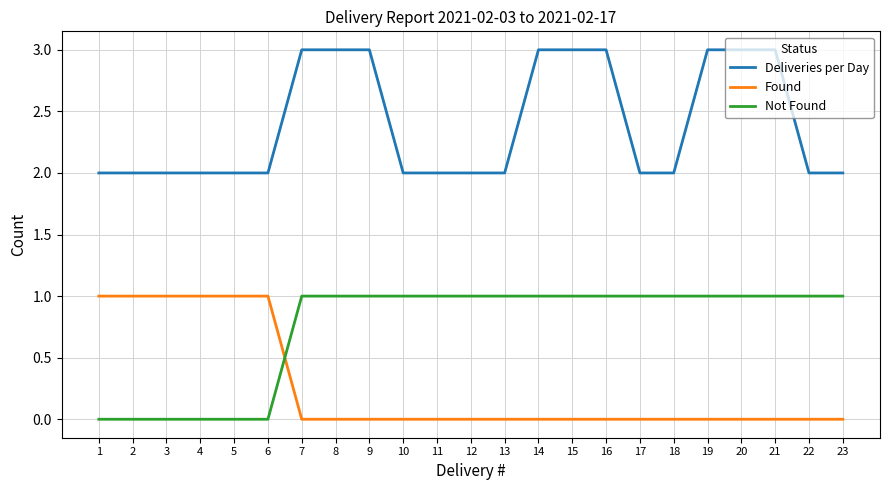

True or false: Found and Deliveries per Day intersect in this chart.

False